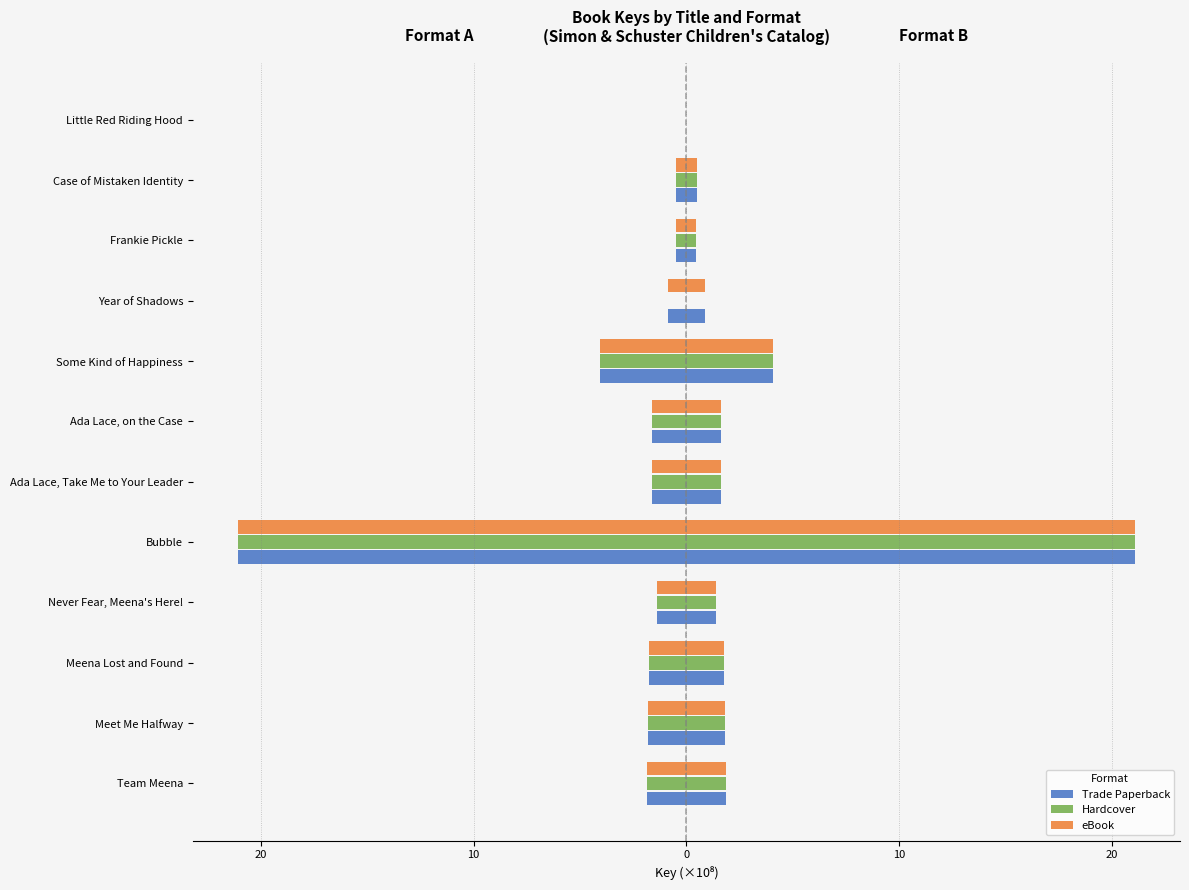

What are all the series names shown in the legend?

Trade Paperback, Hardcover, eBook